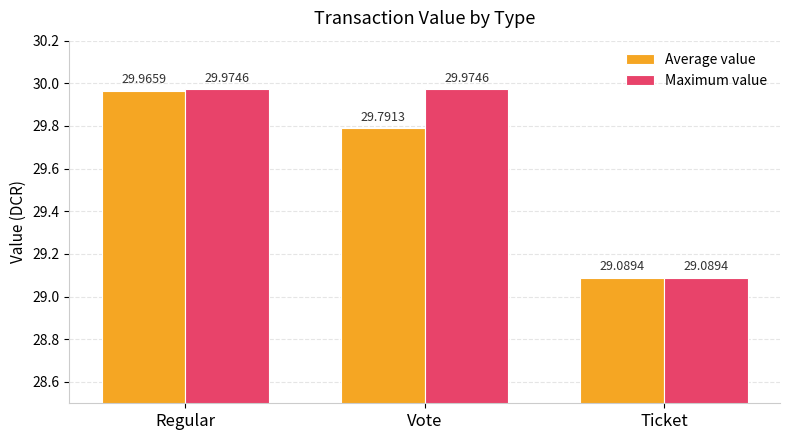

Where is Average value nearest to the value 29?

Ticket